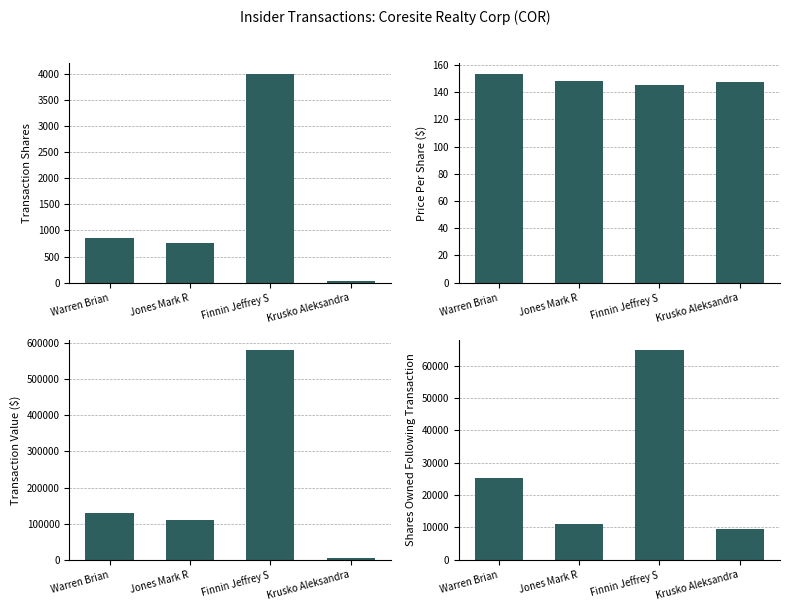

List the labels in order of transactionValue value, smallest first.

Krusko Aleksandra, Jones Mark R, Warren Brian, Finnin Jeffrey S